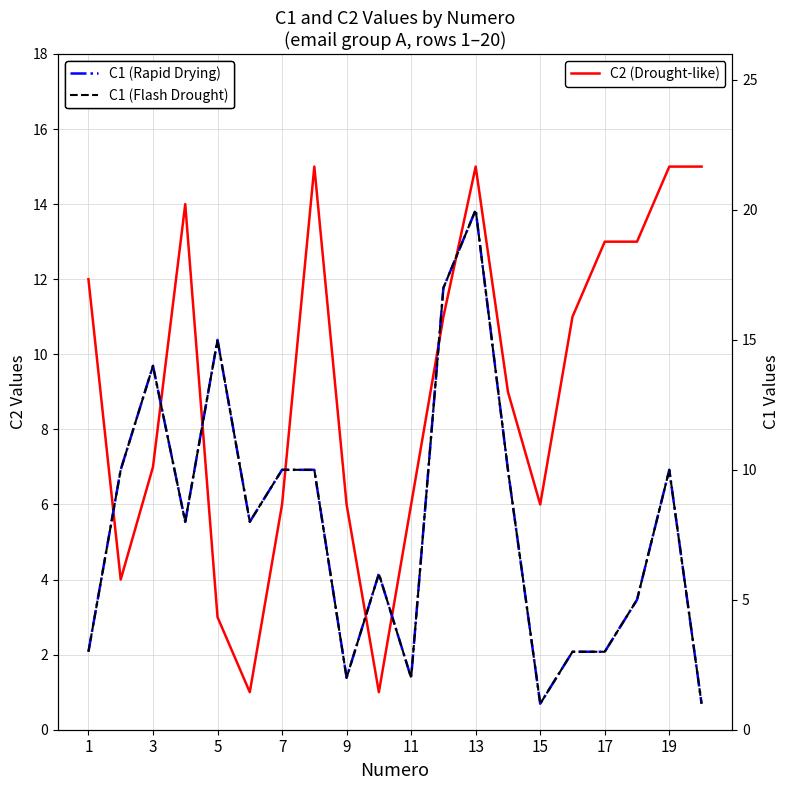

True or false: C1 (Flash Drought) and C2 (Drought-like) cross at least once.

True